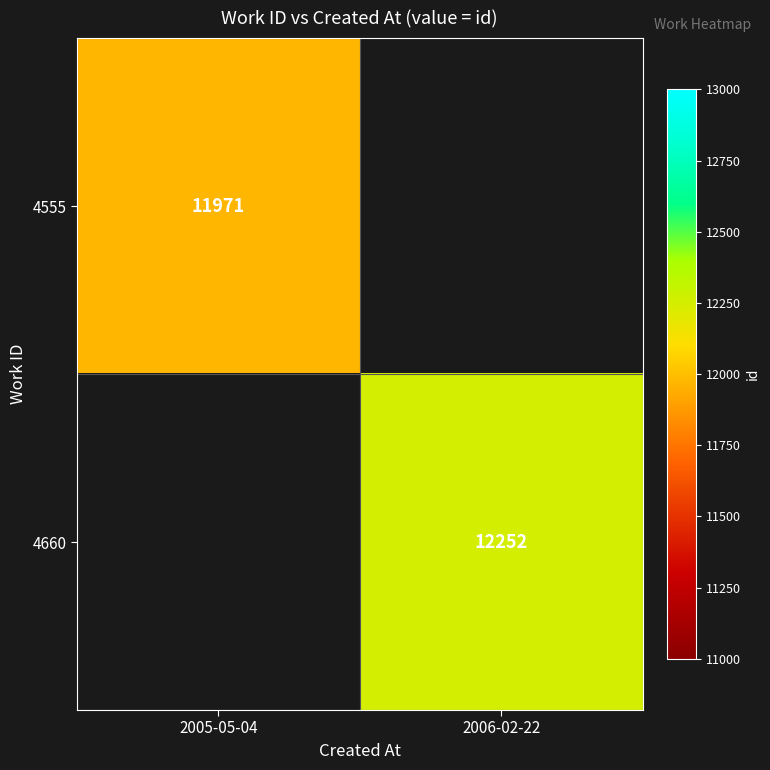

The value of 4555 at 2005-05-04 is 17550. True or false?

False